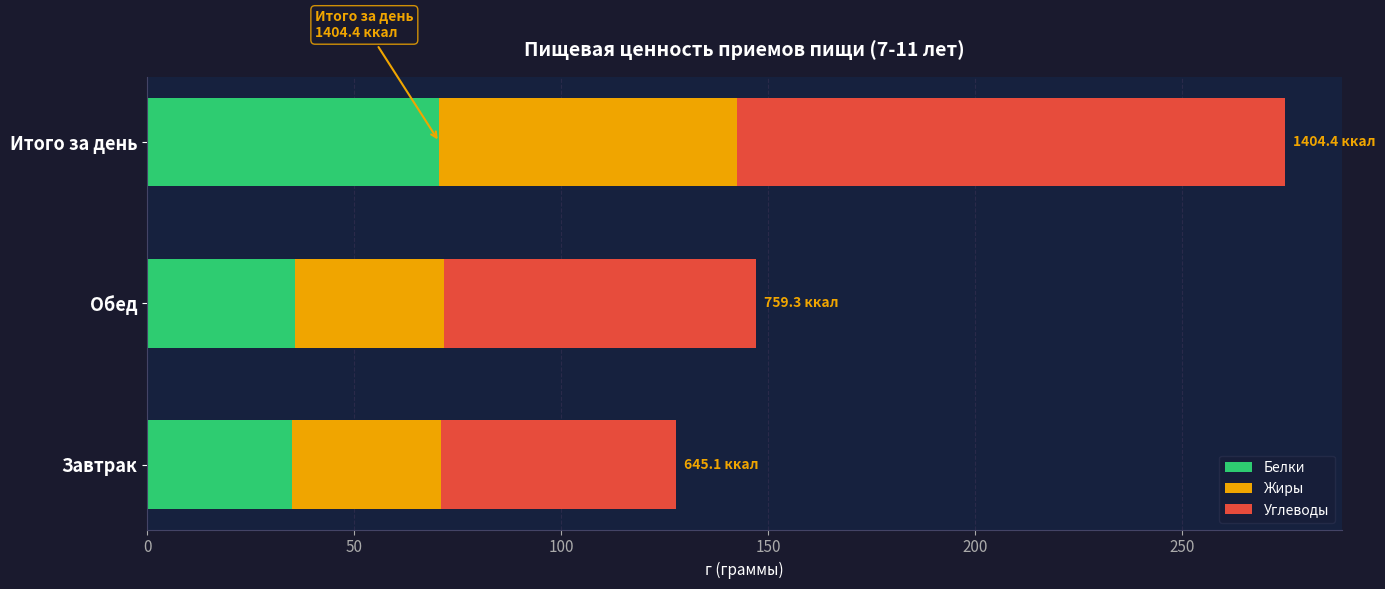

What is the total value across all series at Итого за день?

274.7